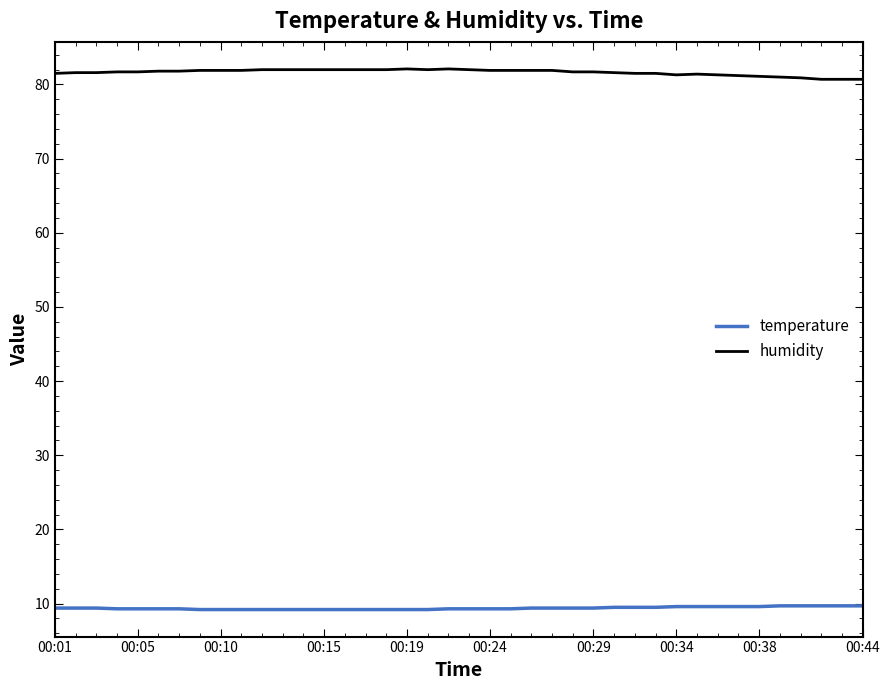

What is the highest value of the humidity series?

82.1